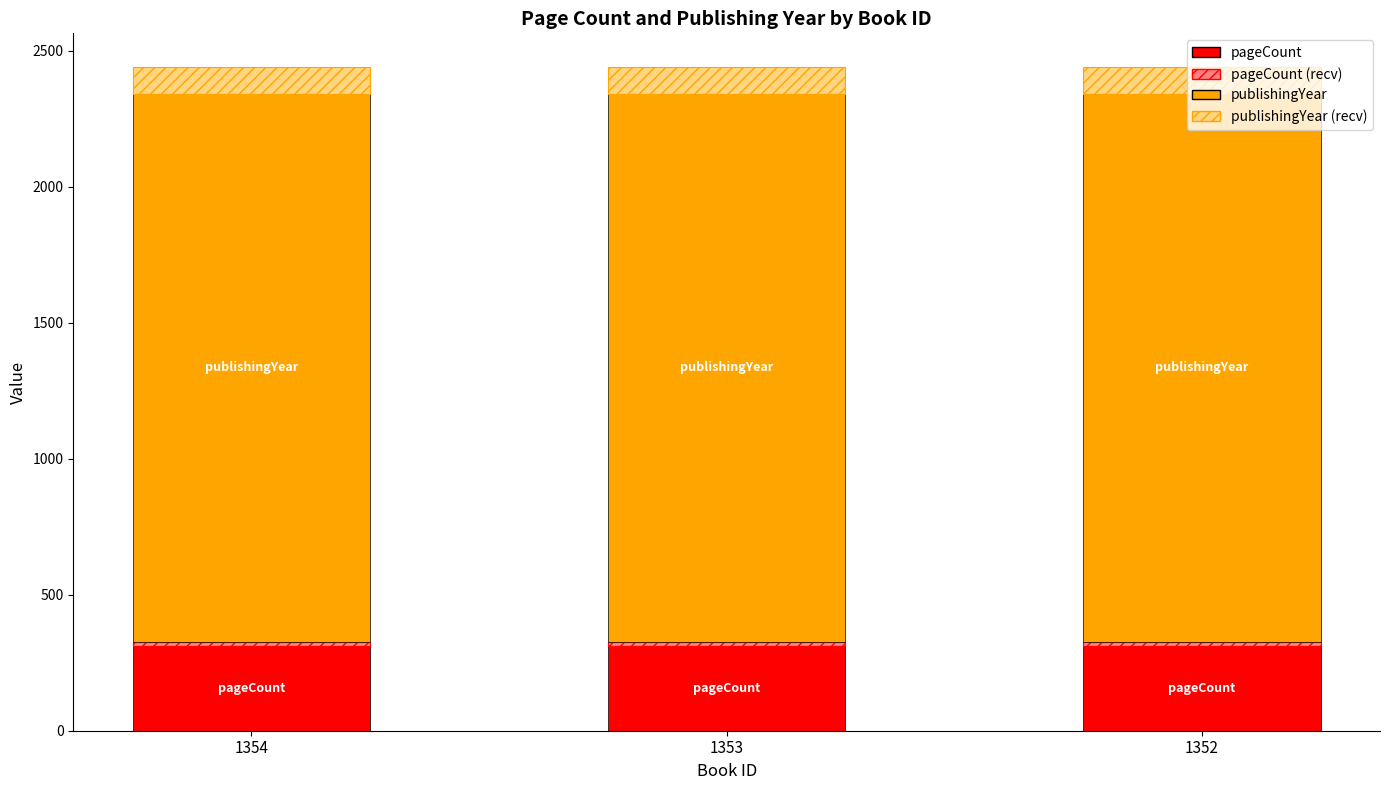

Does the chart contain stacked bars?

Yes